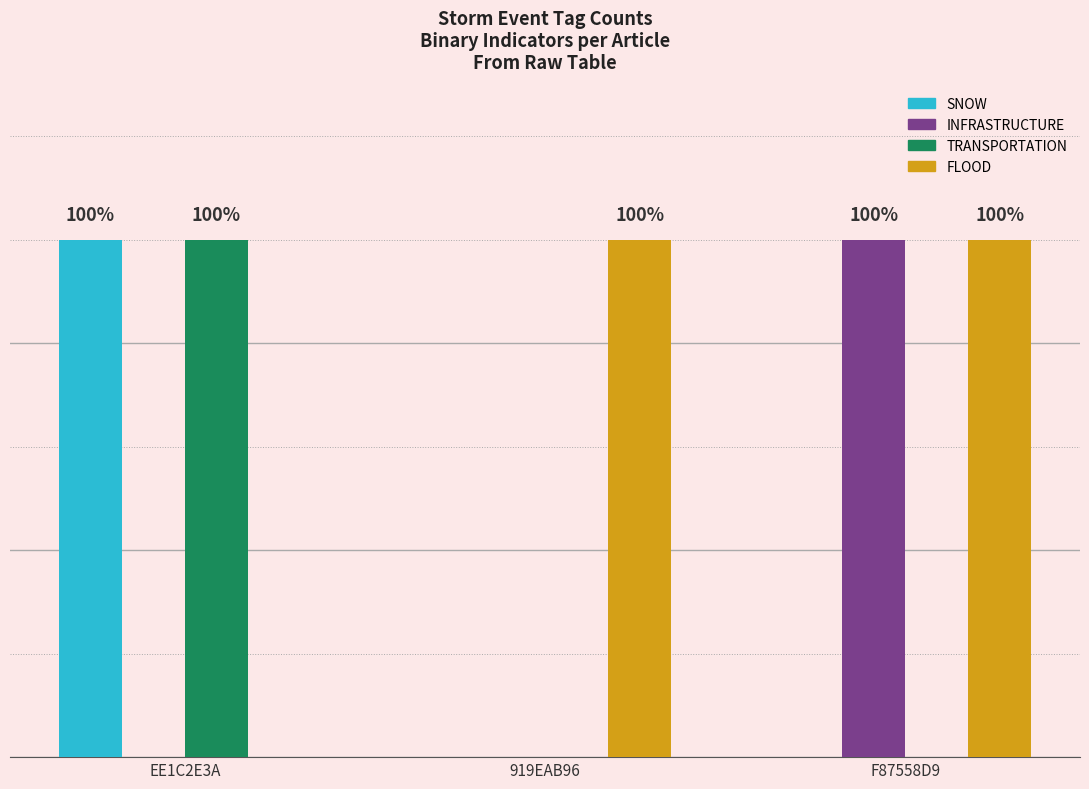

Is it true that FLOOD equals 1 at F87558D9?

True